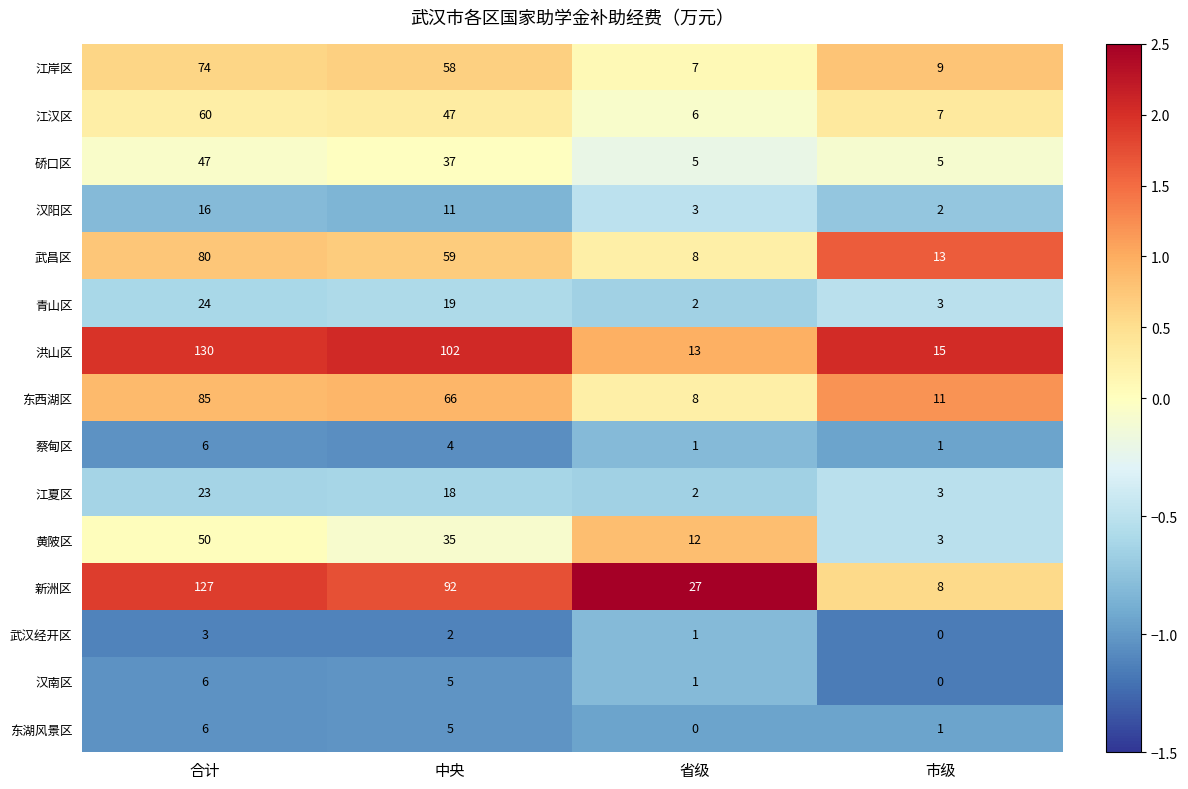

List the labels in order of 武昌区 value, largest first.

合计, 中央, 市级, 省级